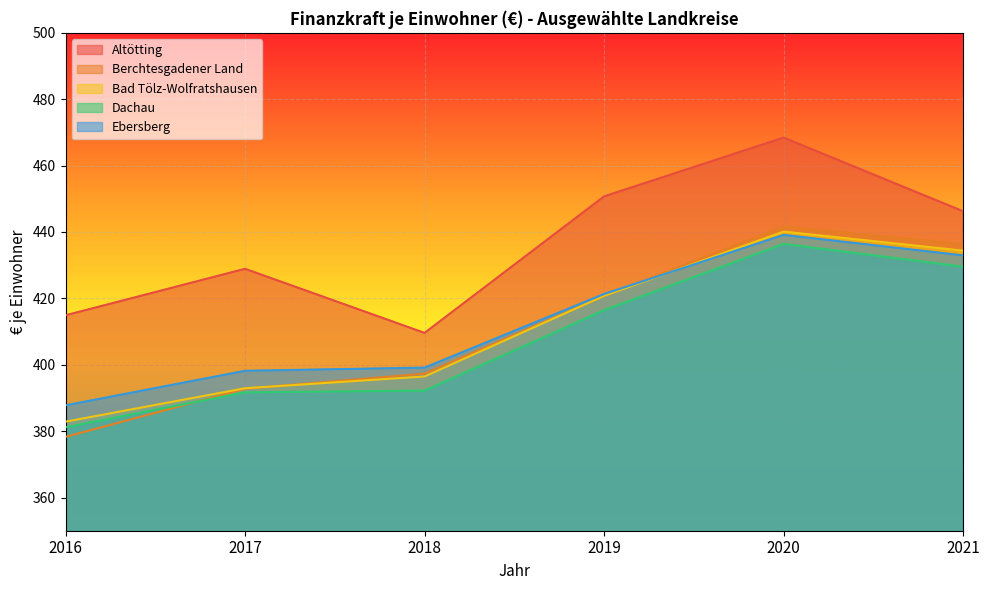

Does the chart display data point markers on the line(s)?

No